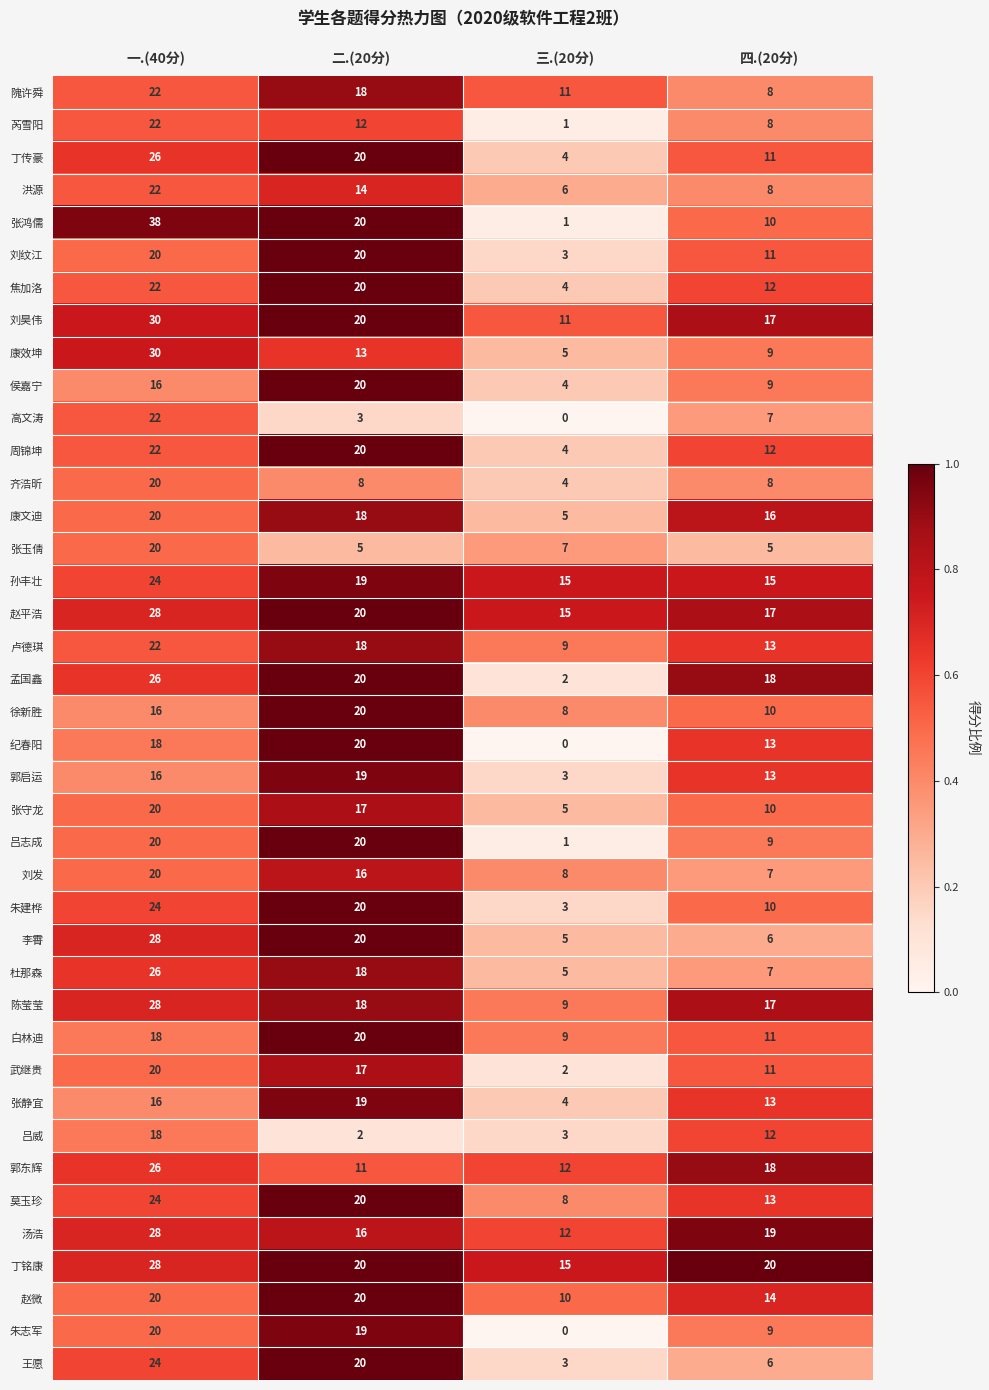

True or false: 赵微 has a value of 29 at 二.(20分).

False